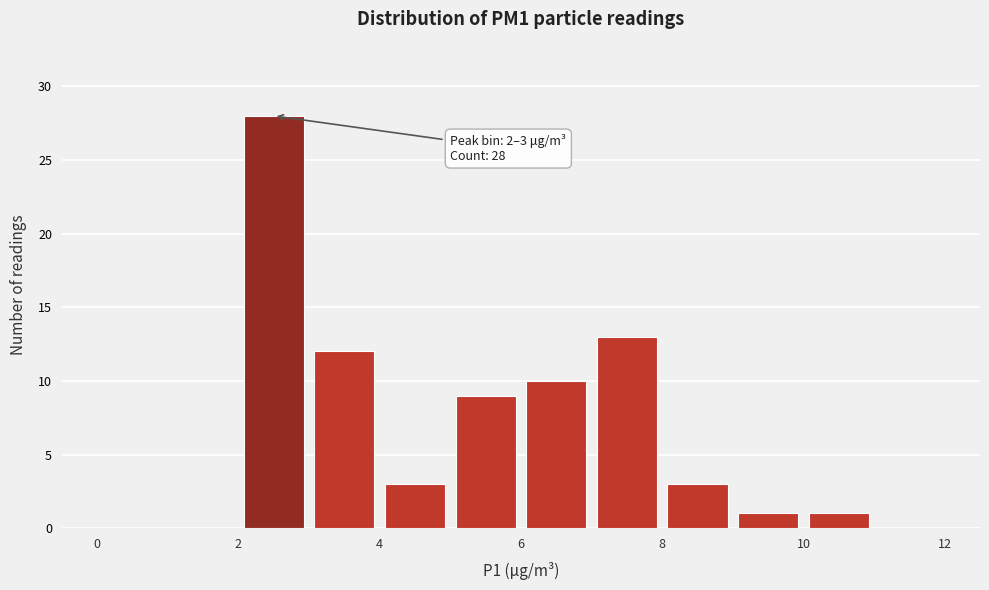

Over which range of the x-axis is the bar tallest?

2 to 3